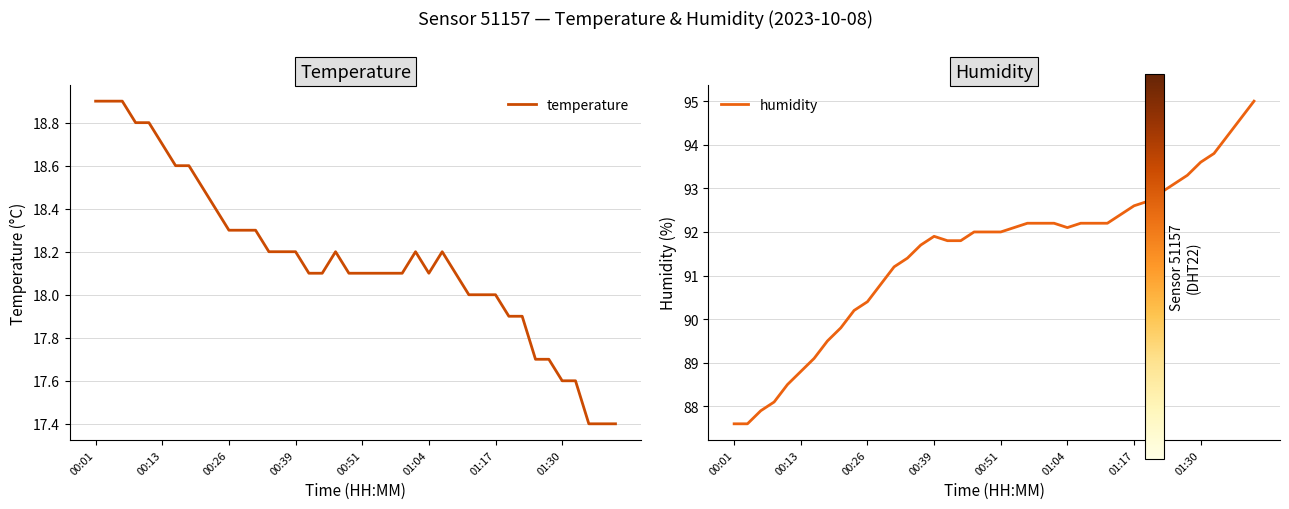

Is the value of temperature at 37 greater than the value of humidity at 30?

No